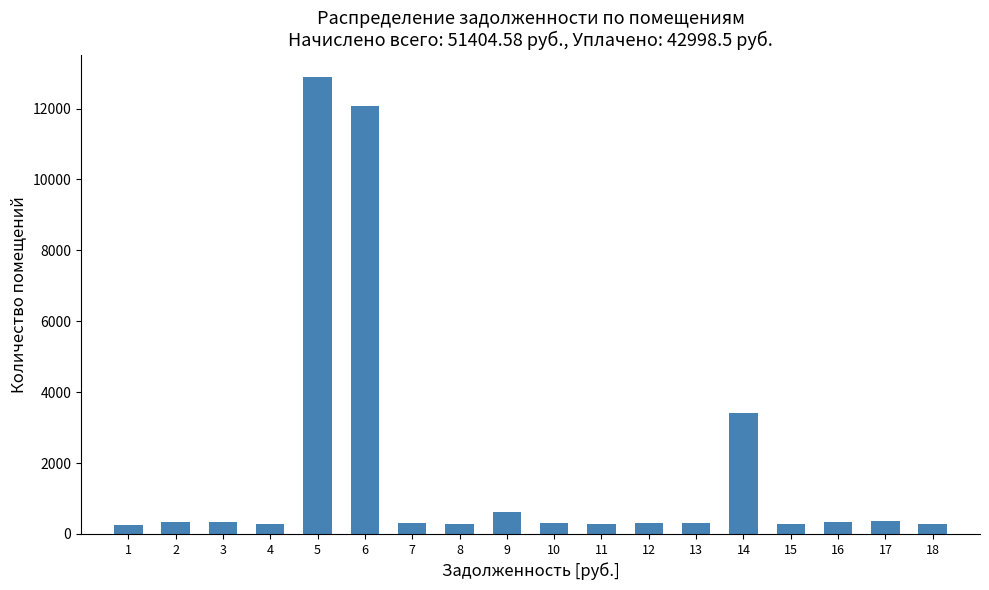

What is the average value?

1848.6